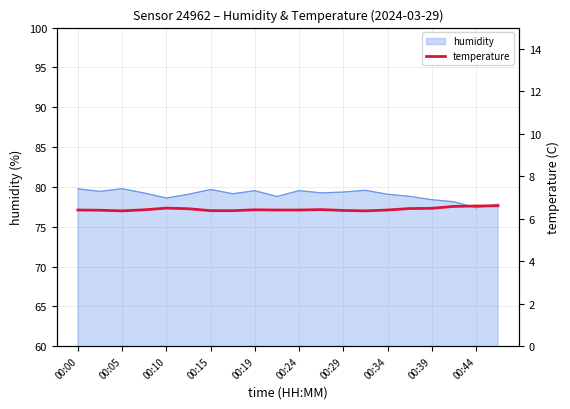

The value of humidity at 00:15 is 79.7. True or false?

True